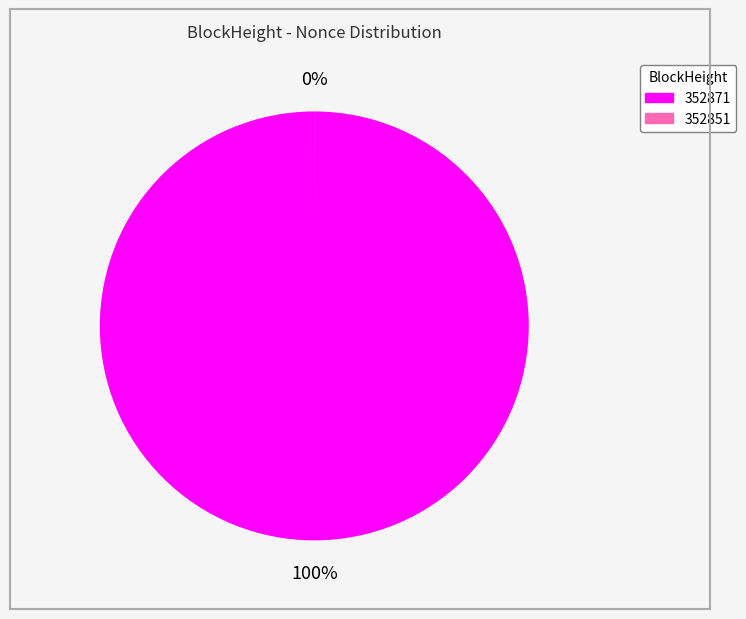

To the nearest percent, what is the difference between the 352851 and 352871 slice percentages?

100%